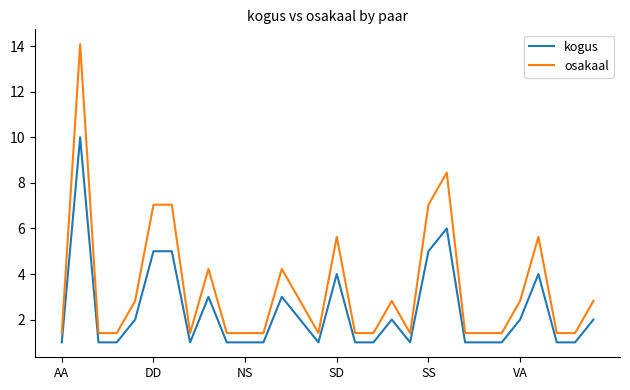

True or false: osakaal has more than 1 points higher than both neighbors.

True